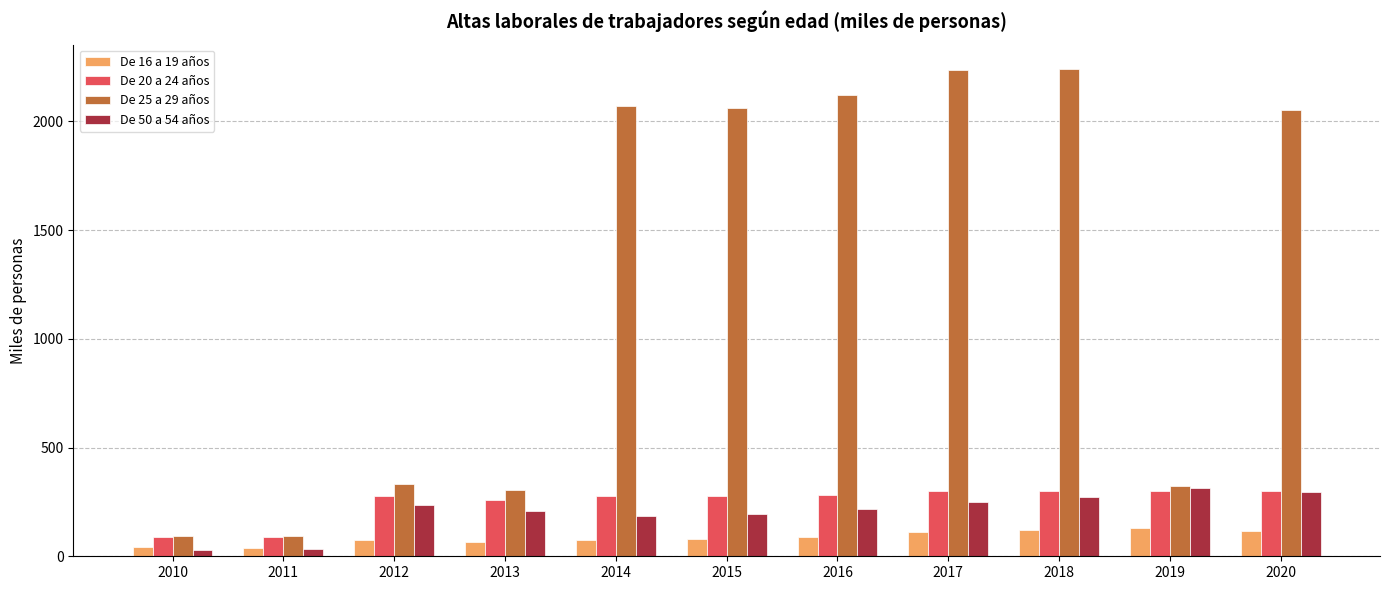

Which series has the largest range (max minus min)?

De 25 a 29 años